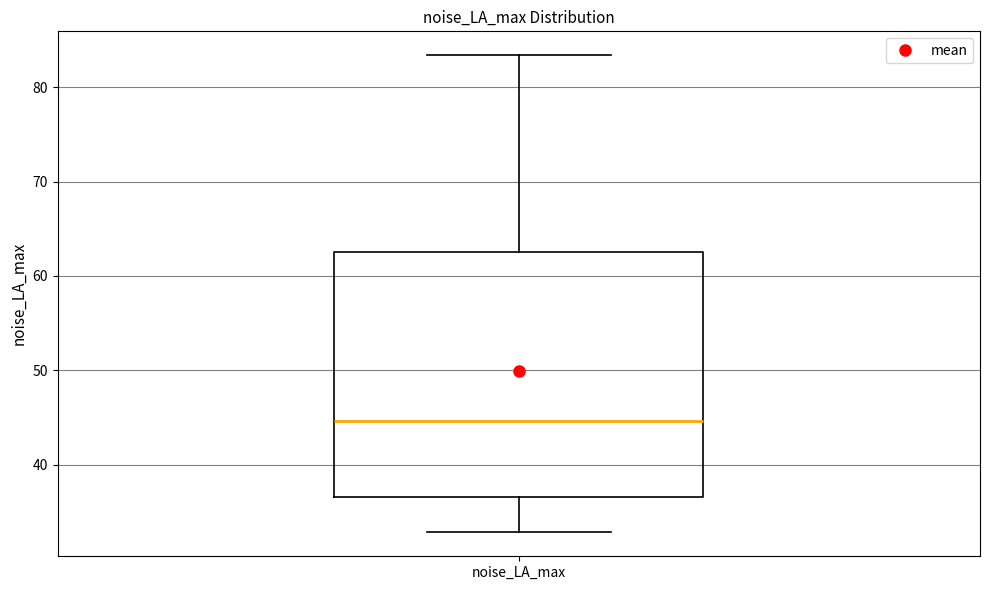

Where does the median line of the box for noise_LA_max sit on the y-axis? The values are not printed on the chart, so give them approximately, as read against the axis.

45